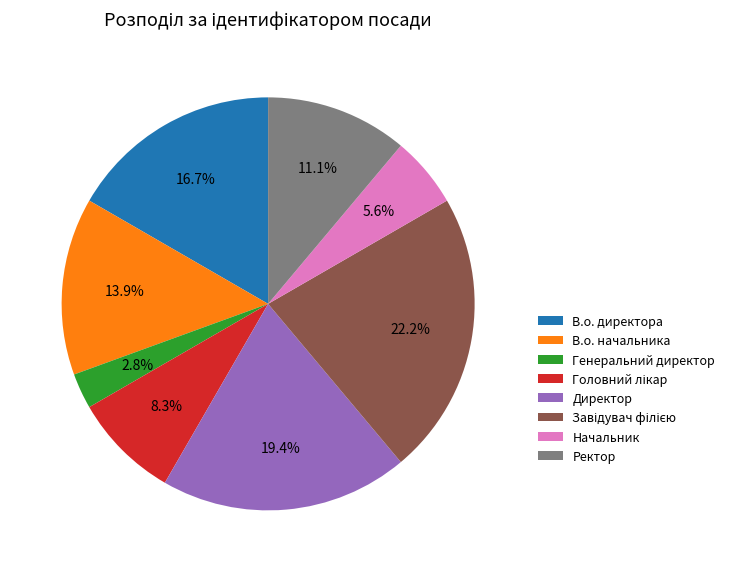

Does В.о. директора account for over 50% of the chart?

No